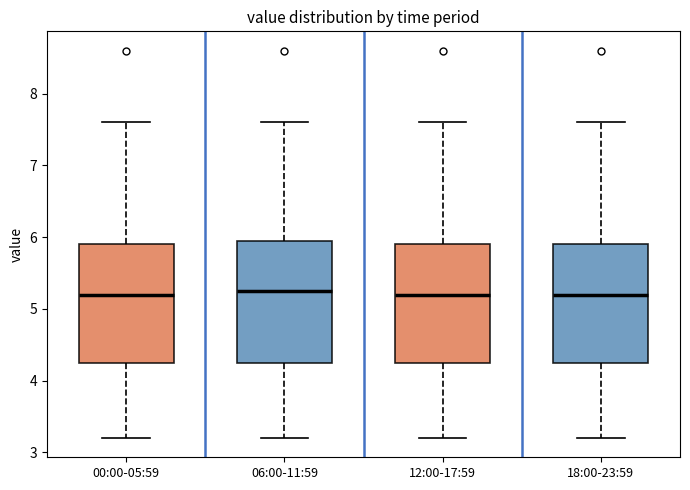

Reading left to right, transcribe this box plot: for each box, give where its median line is, the range the box spans, and where its two whiskers end, as read against the y-axis. The values are not printed on the chart, so give them approximately, as read against the axis.

00:00-05:59: median 5.2, box 4.3 to 5.9, whiskers 3.2 to 7.6
06:00-11:59: median 5.3, box 4.3 to 6.0, whiskers 3.2 to 7.6
12:00-17:59: median 5.2, box 4.3 to 5.9, whiskers 3.2 to 7.6
18:00-23:59: median 5.2, box 4.3 to 5.9, whiskers 3.2 to 7.6